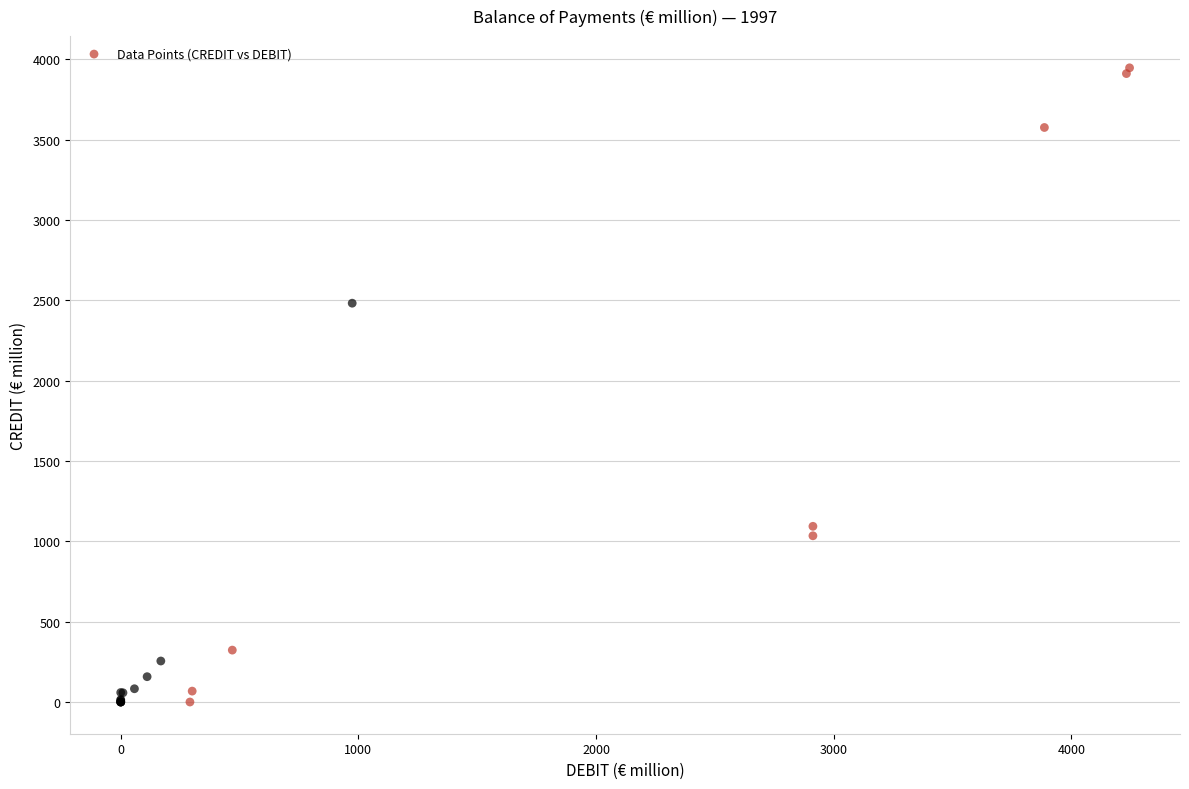

What Y value in the scatter plot is closest to 1973?

2482.7